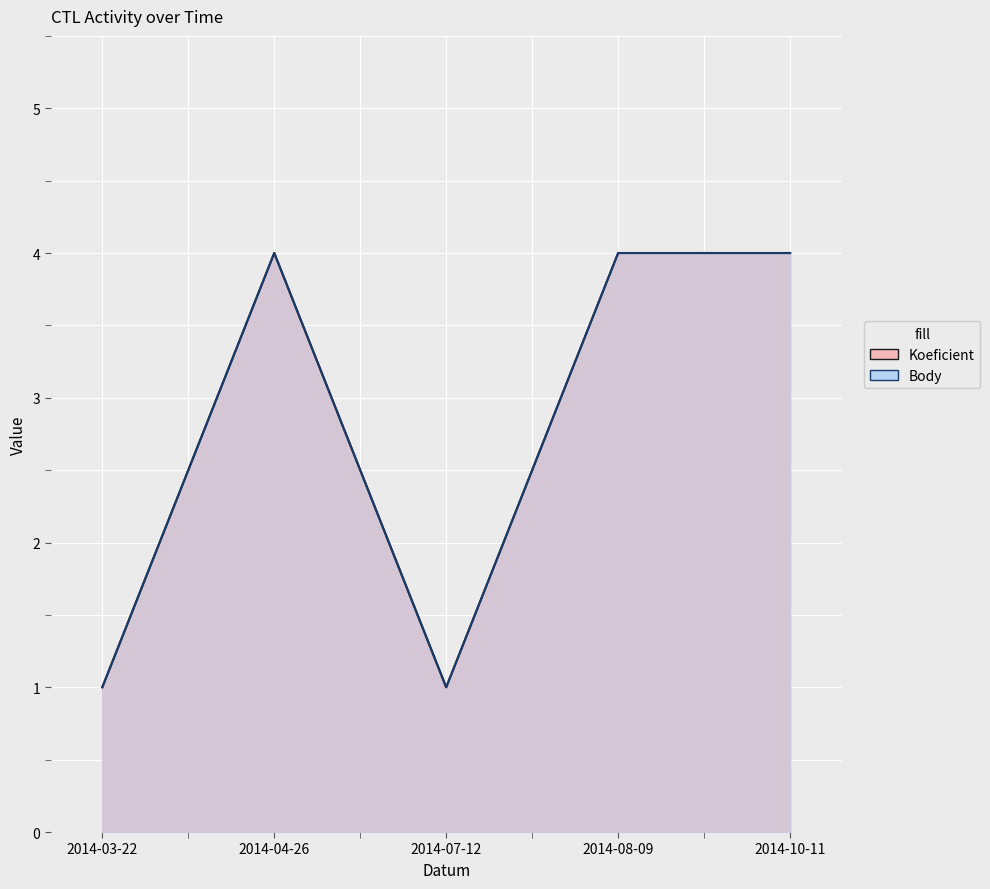

How many categories are shown in the chart?

5